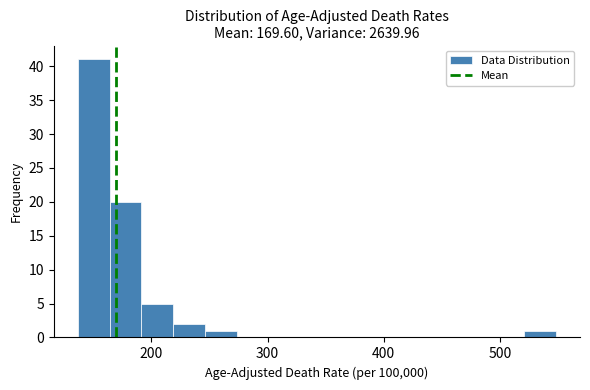

Around what value on the x-axis is the tallest bar? Give the approximate position of its centre, as read against the axis.

150